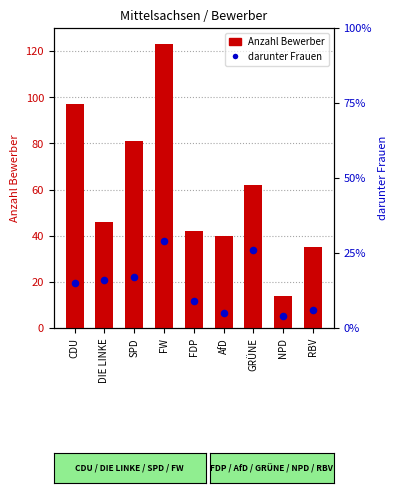

At which category is the sum across all series the highest?

FW